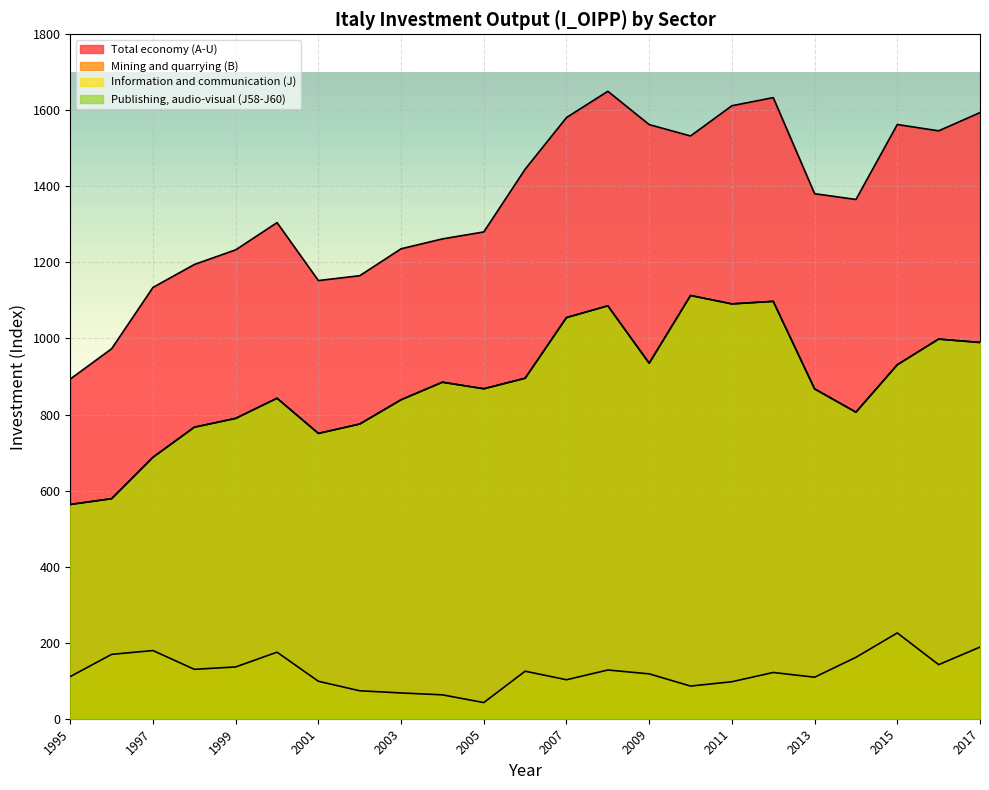

What is the approximate value of Information and communication (J) at 2011?

1091.0